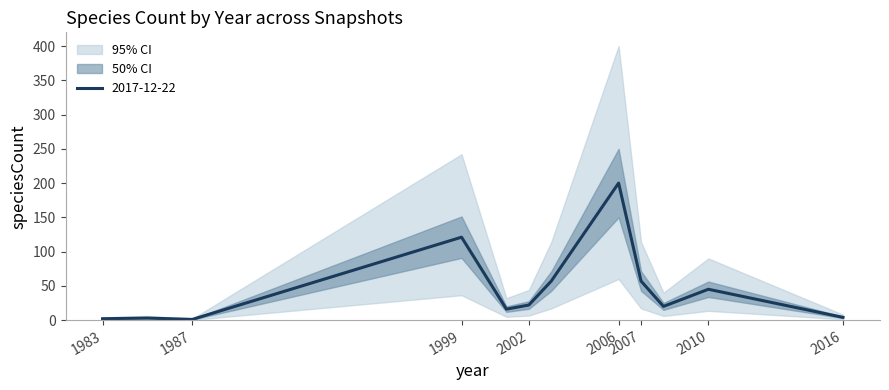

What is the minimum value for 2017-12-22?

1